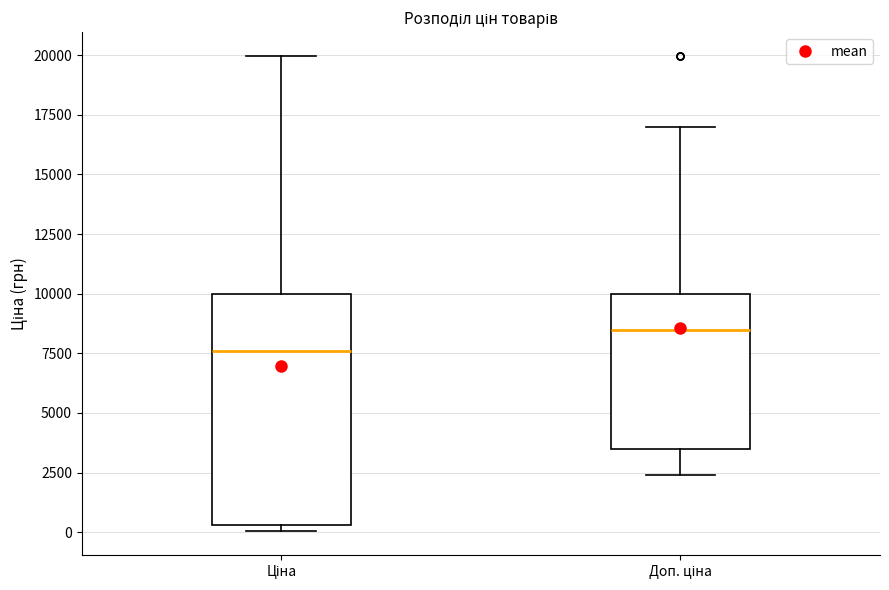

Reading left to right, read every box against the y-axis: the position of its median line, the range the box covers, and the ends of its whiskers. The values are not printed on the chart, so give them approximately, as read against the axis.

Ціна: median 7500, box 500 to 10000, whiskers 0 to 20000
Доп. ціна: median 8500, box 3500 to 10000, whiskers 2500 to 17000